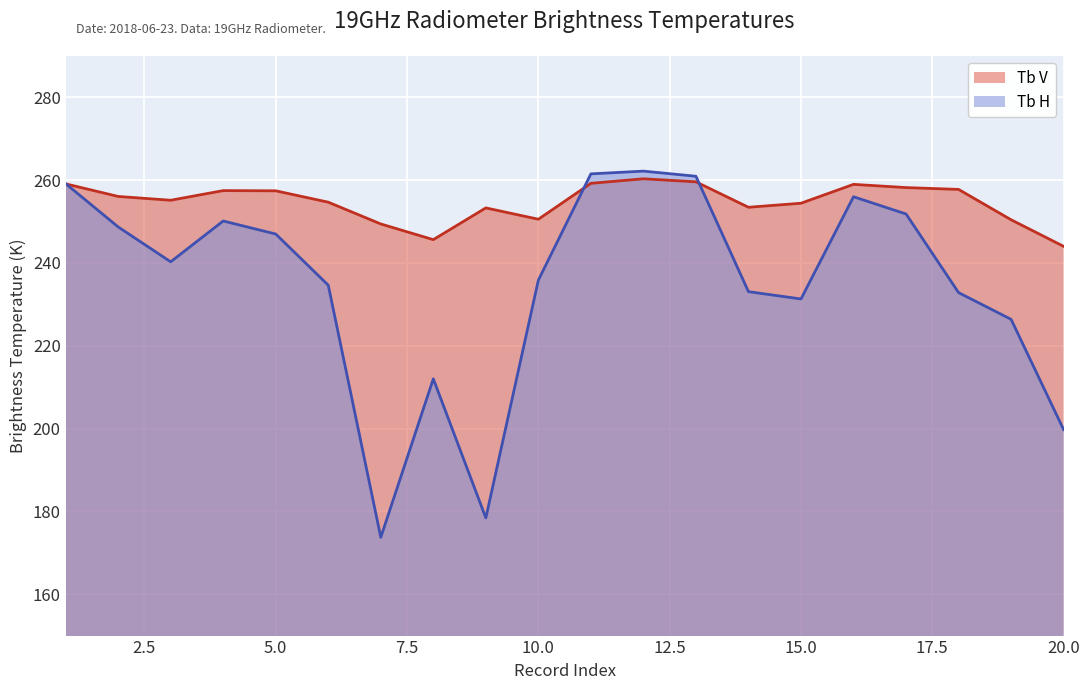

How many times do Tb H and Tb V cross each other?

3